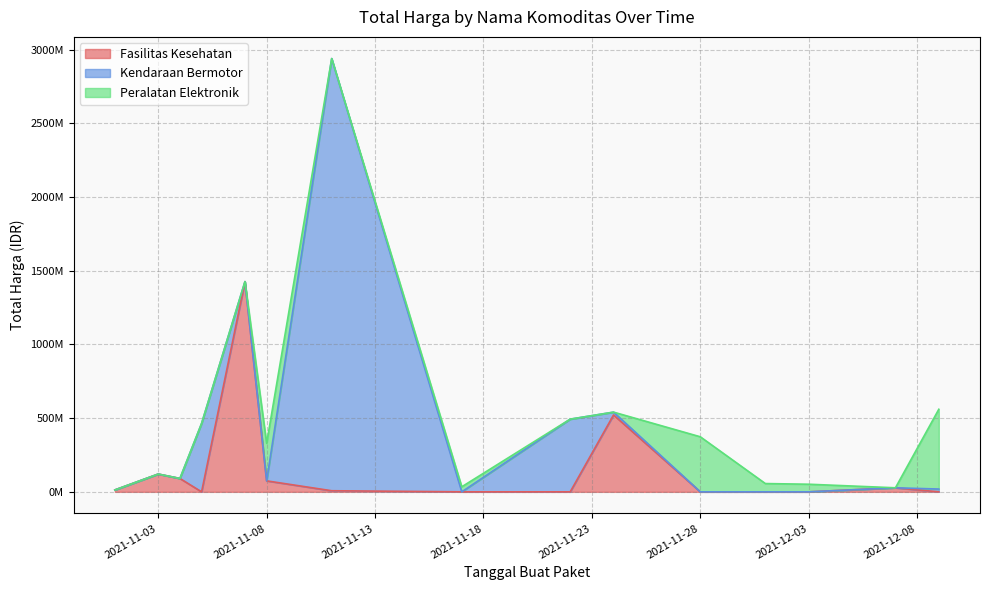

Rank the series at 2021-11-05 from highest to lowest value.

Kendaraan Bermotor, Fasilitas Kesehatan, Peralatan Elektronik